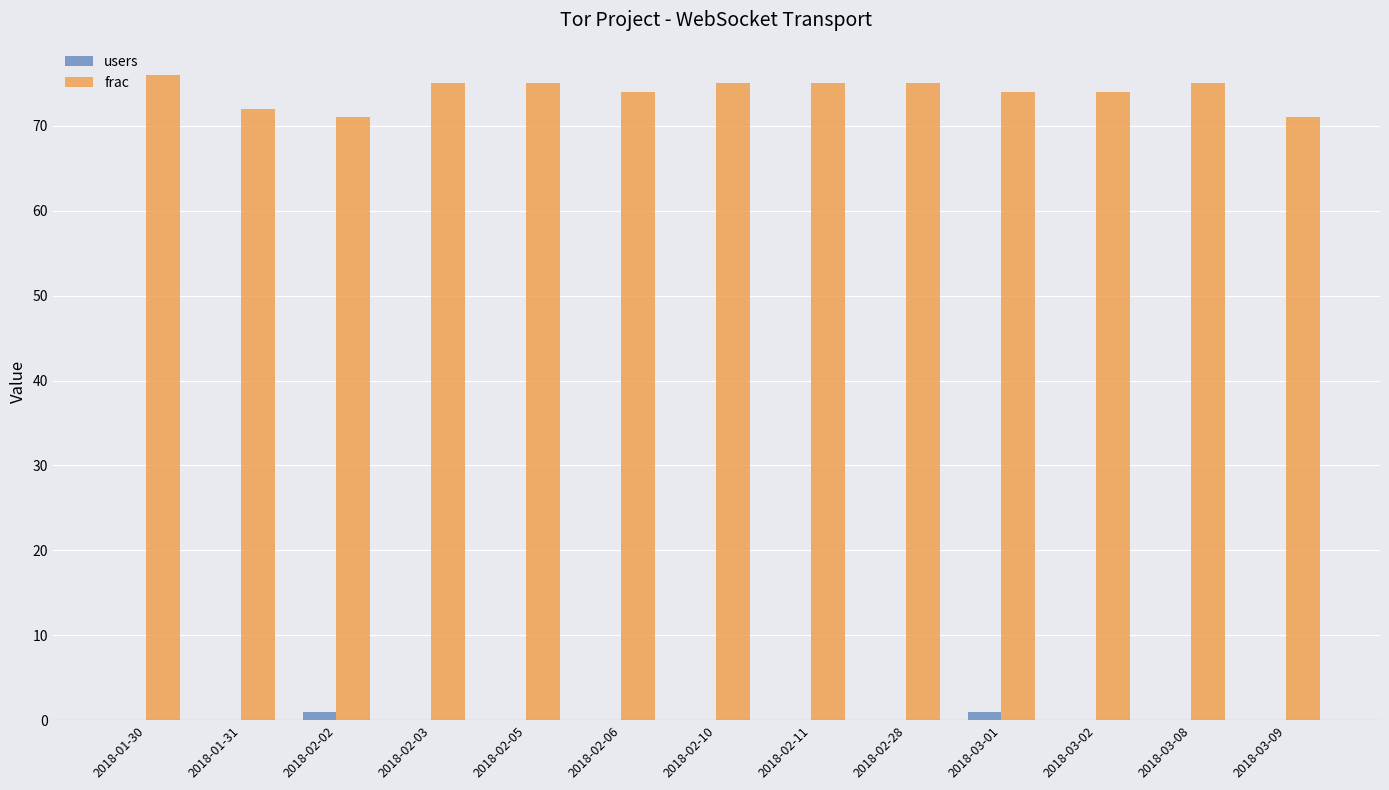

Which series has the largest total across all categories?

frac